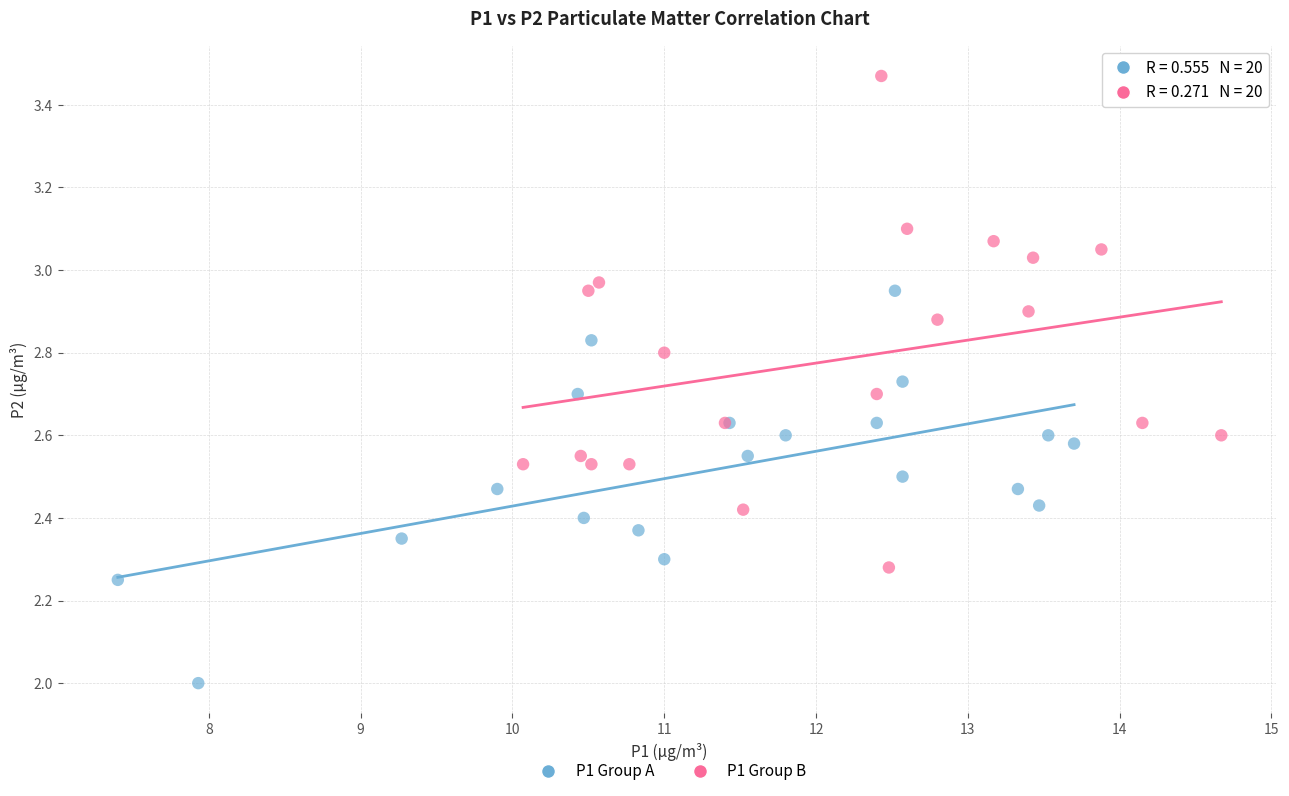

Which series contains the lowest Y value?

P1 Group A